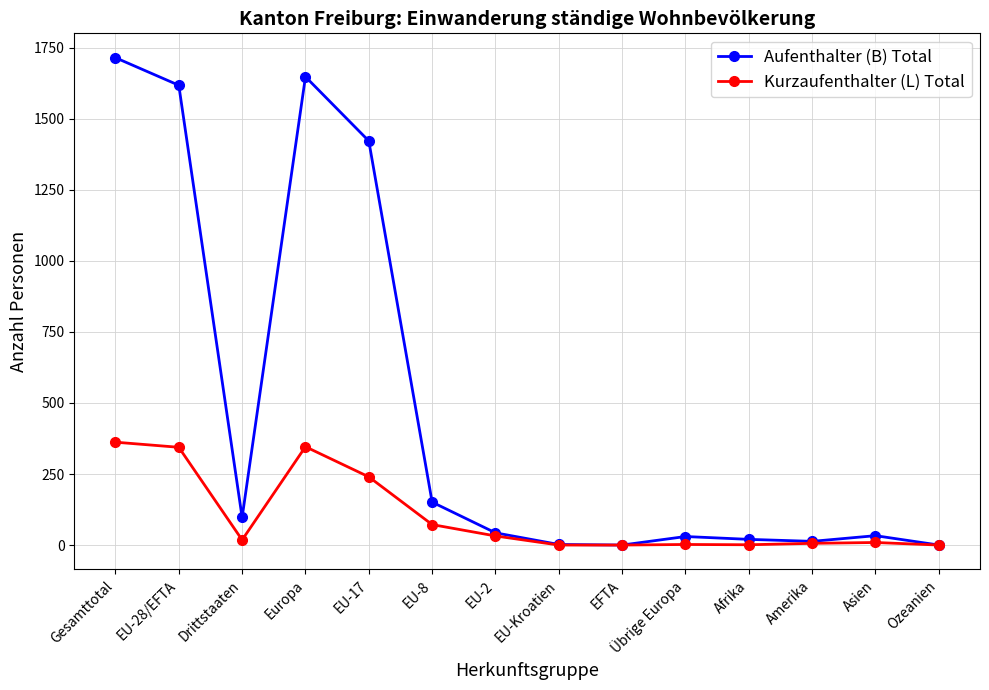

Does the chart display data point markers on the line(s)?

Yes